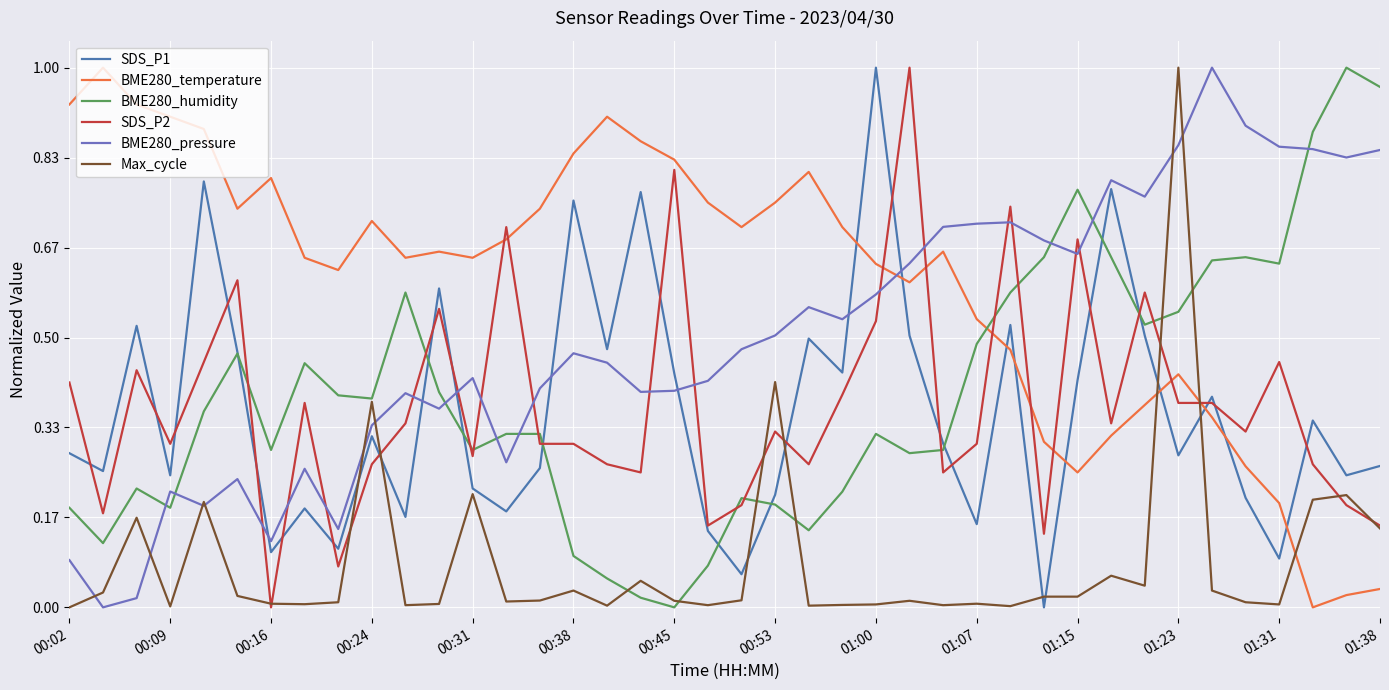

Which series has the largest total across all categories?

BME280_temperature